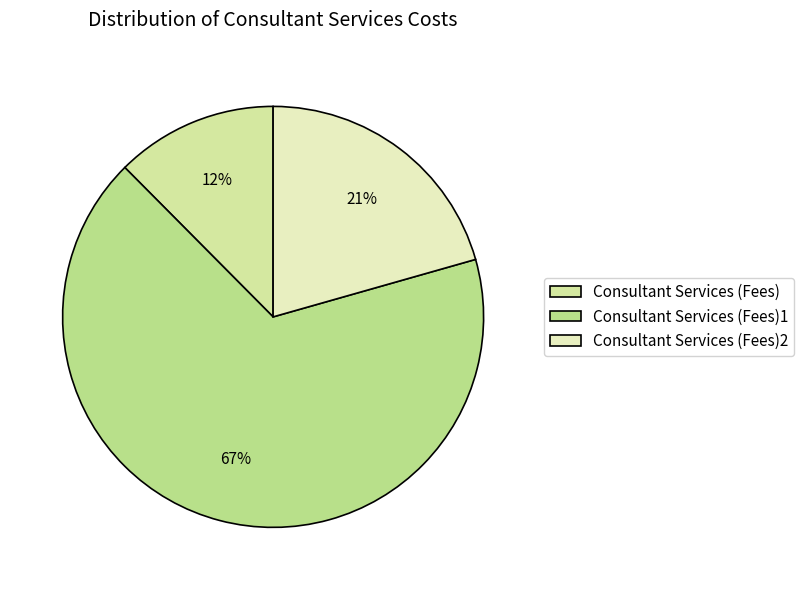

Combined, do Consultant Services (Fees)1 and Consultant Services (Fees)2 account for over 50%?

Yes